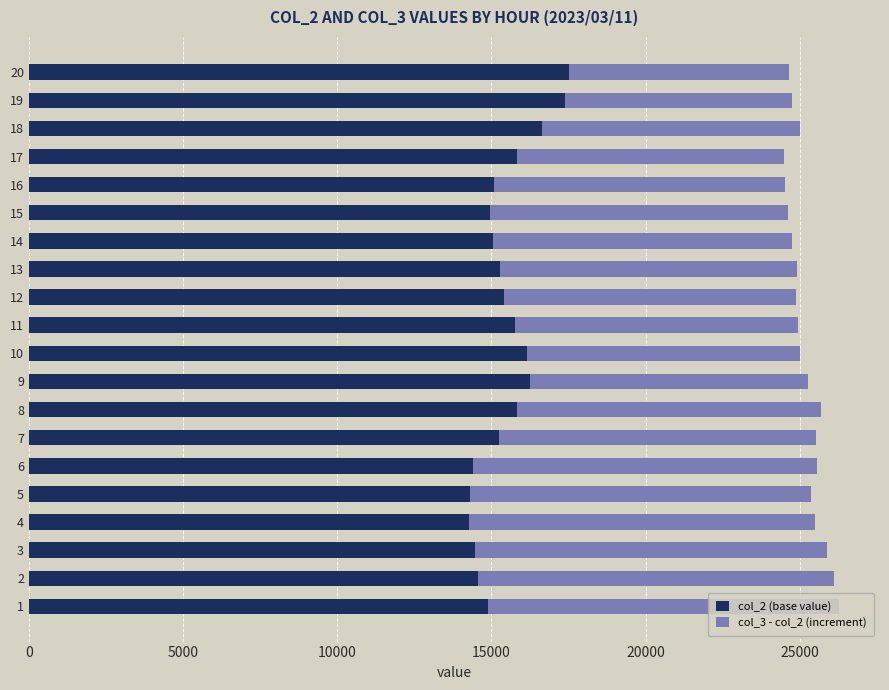

What is the total value across all series at 15?

24602